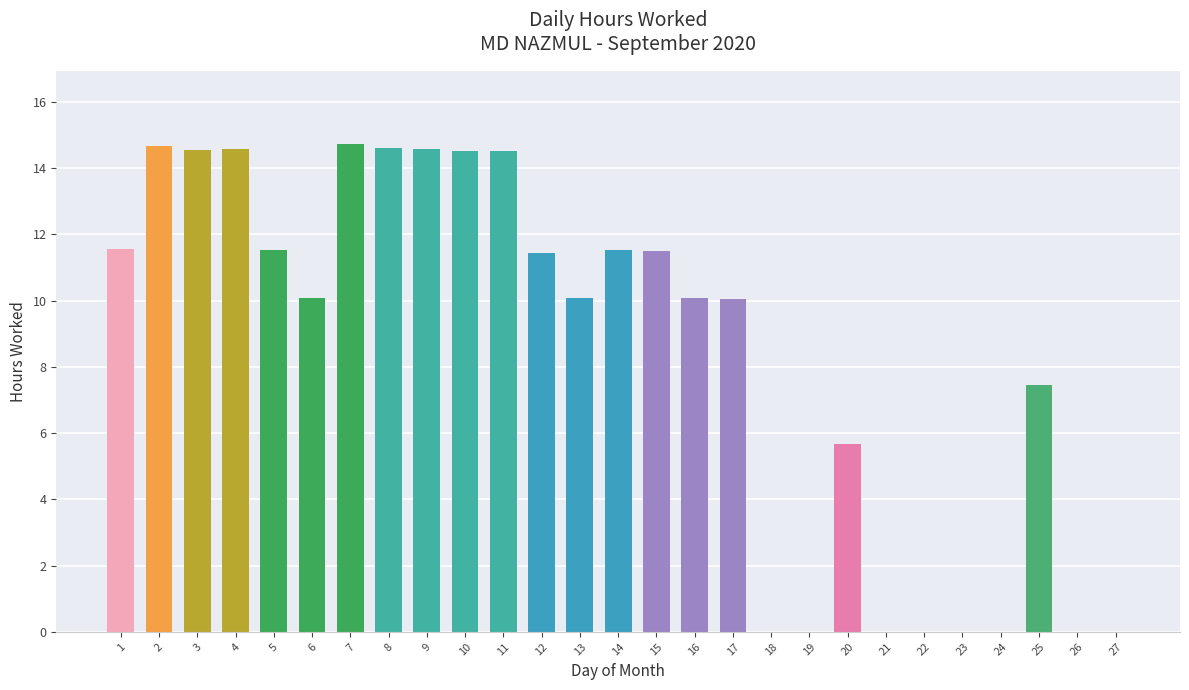

What is the sum of the values at 3 and 22?

14.6